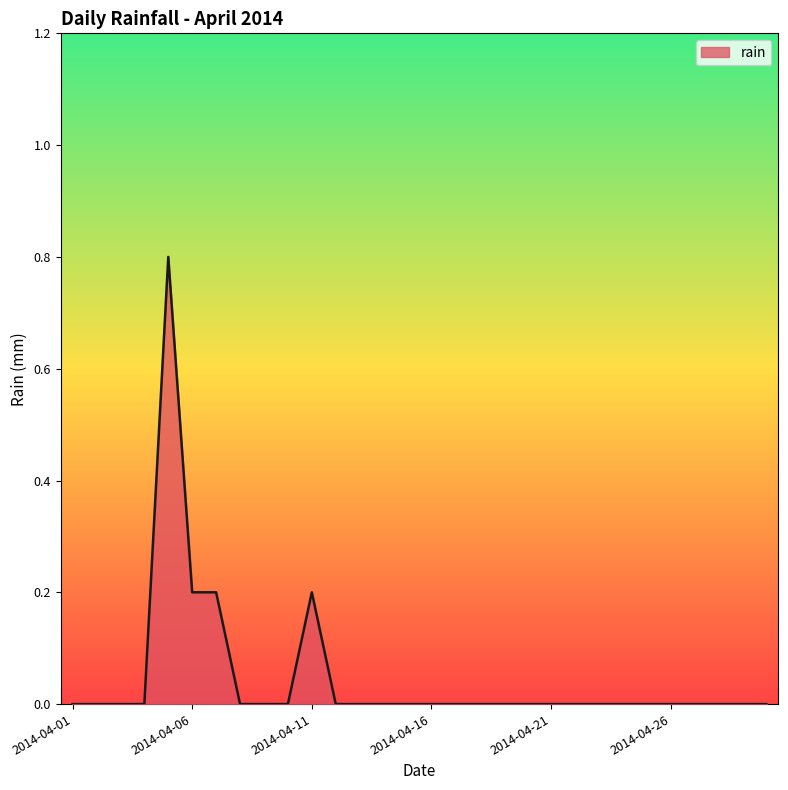

What is the greatest value displayed?

0.8